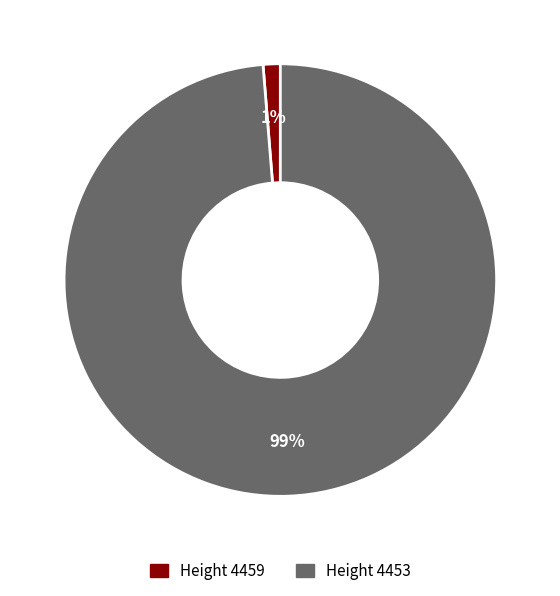

Is there any slice that represents more than half of the pie?

Yes